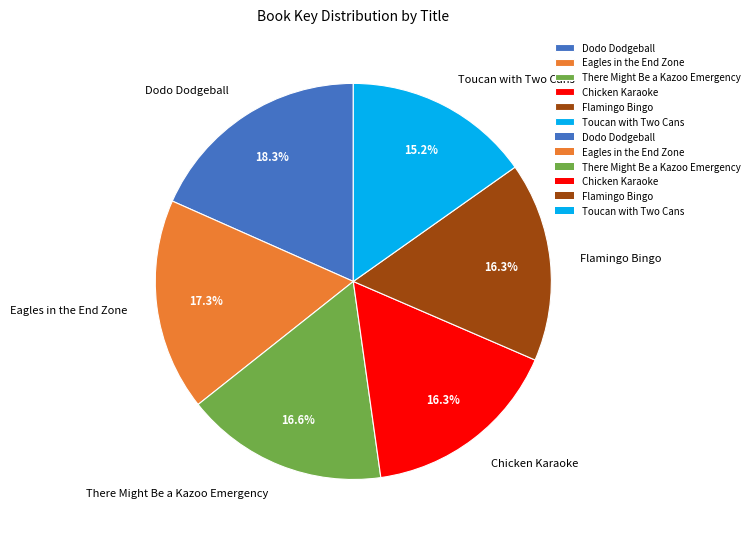

Which slice is the largest?

Dodo Dodgeball